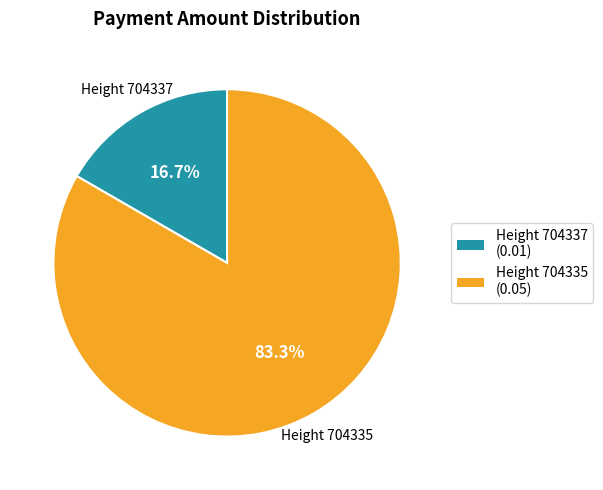

Is there any slice that represents more than half of the pie?

Yes